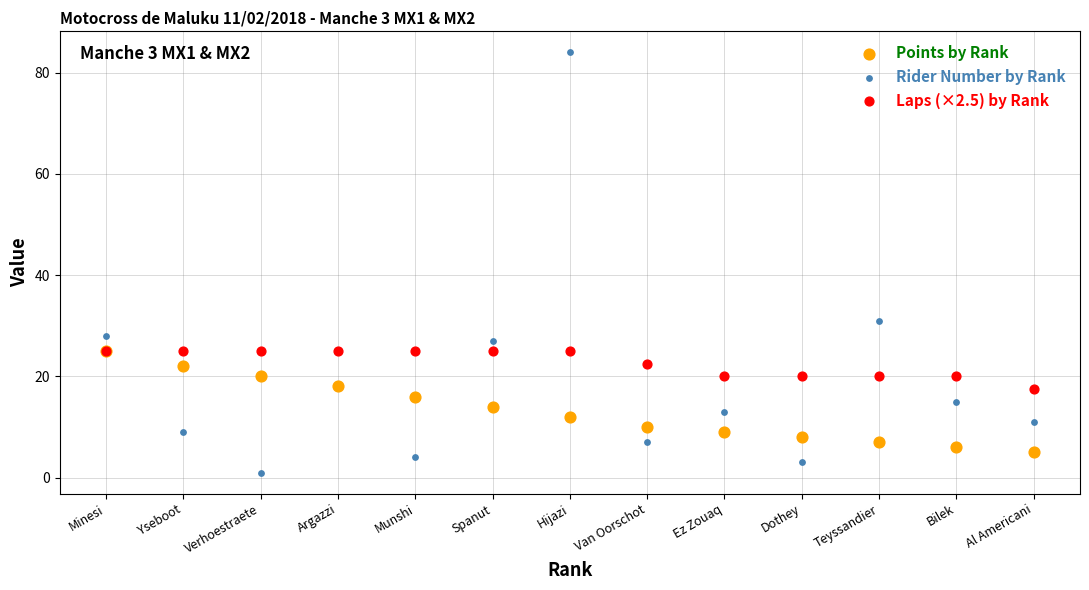

Across all series, what Y value is closest to 42?

31.0